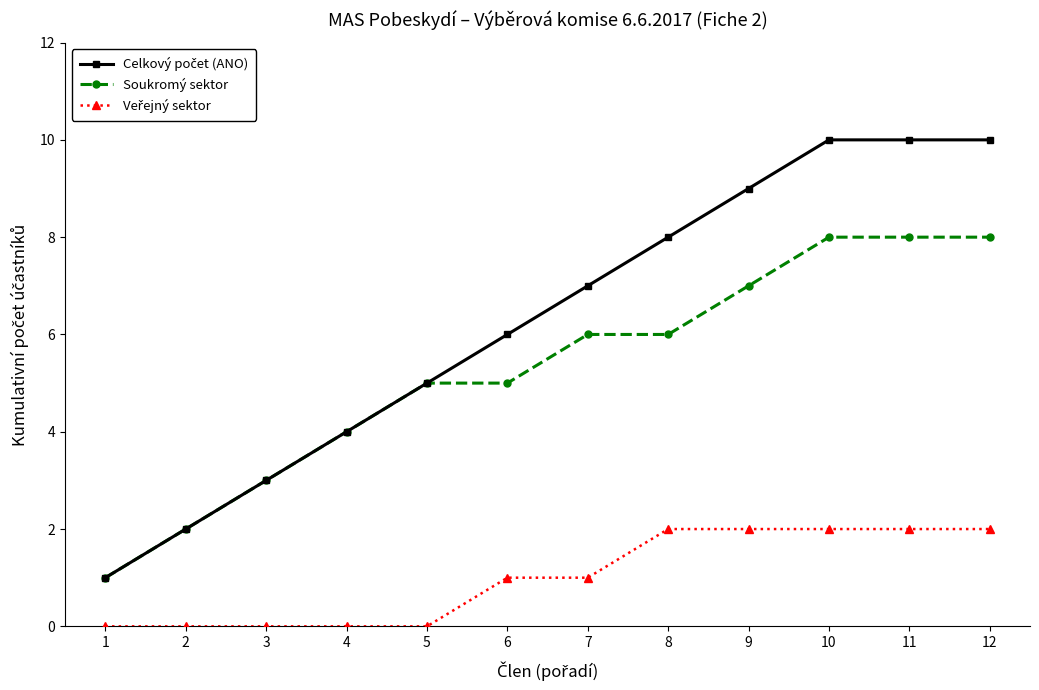

True or false: Soukromý sektor has a value of 5 at 3.

False